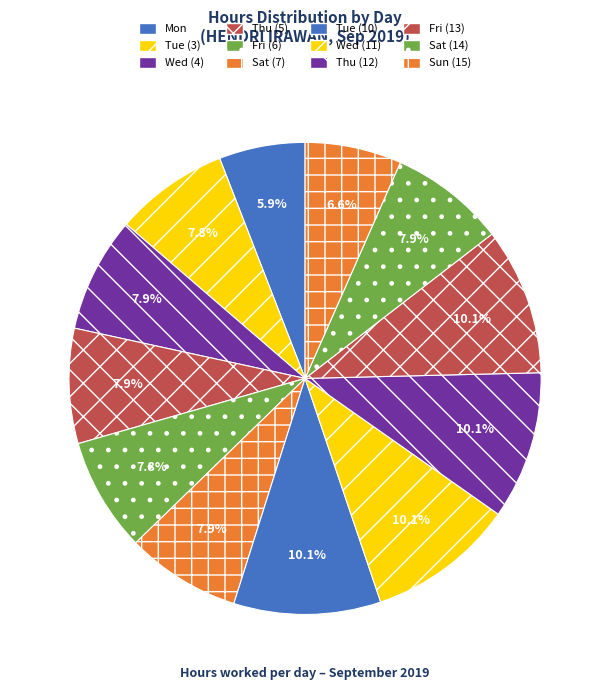

How many segments does this pie chart have?

12